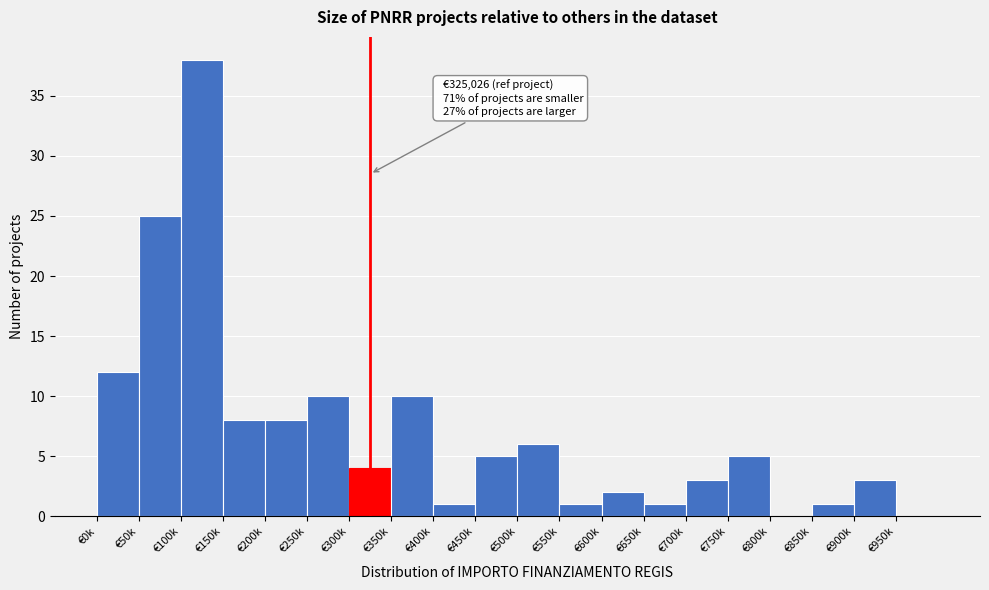

Reading left to right, list all the values displayed in this chart.

€0k=12	€50k=25	€100k=38	€150k=8	€200k=8	€250k=10	€300k=4	€350k=10	€400k=1	€450k=5	€500k=6	€550k=1	€600k=2	€650k=1	€700k=3	€750k=5	€800k=0	€850k=1	€900k=3	€950k=0